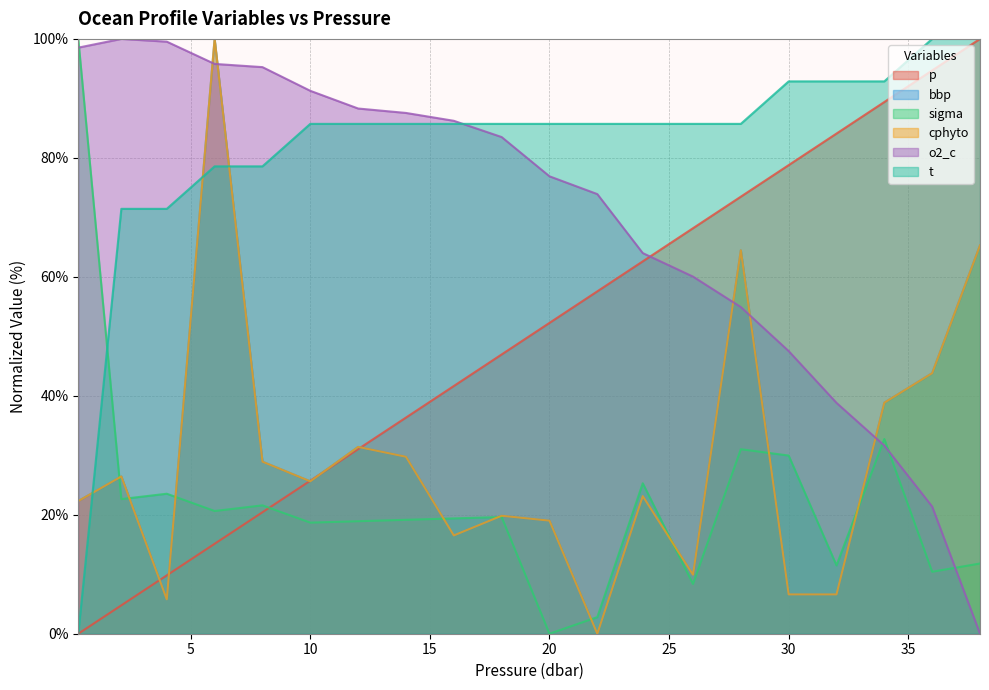

At 8.0, list the series in order from smallest to largest.

p, sigma, cphyto, bbp, t, o2_c